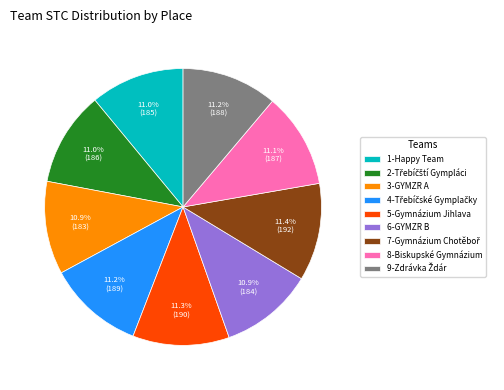

What percentage do 5-Gymnázium Jihlava and 1-Happy Team together represent?

22.3%